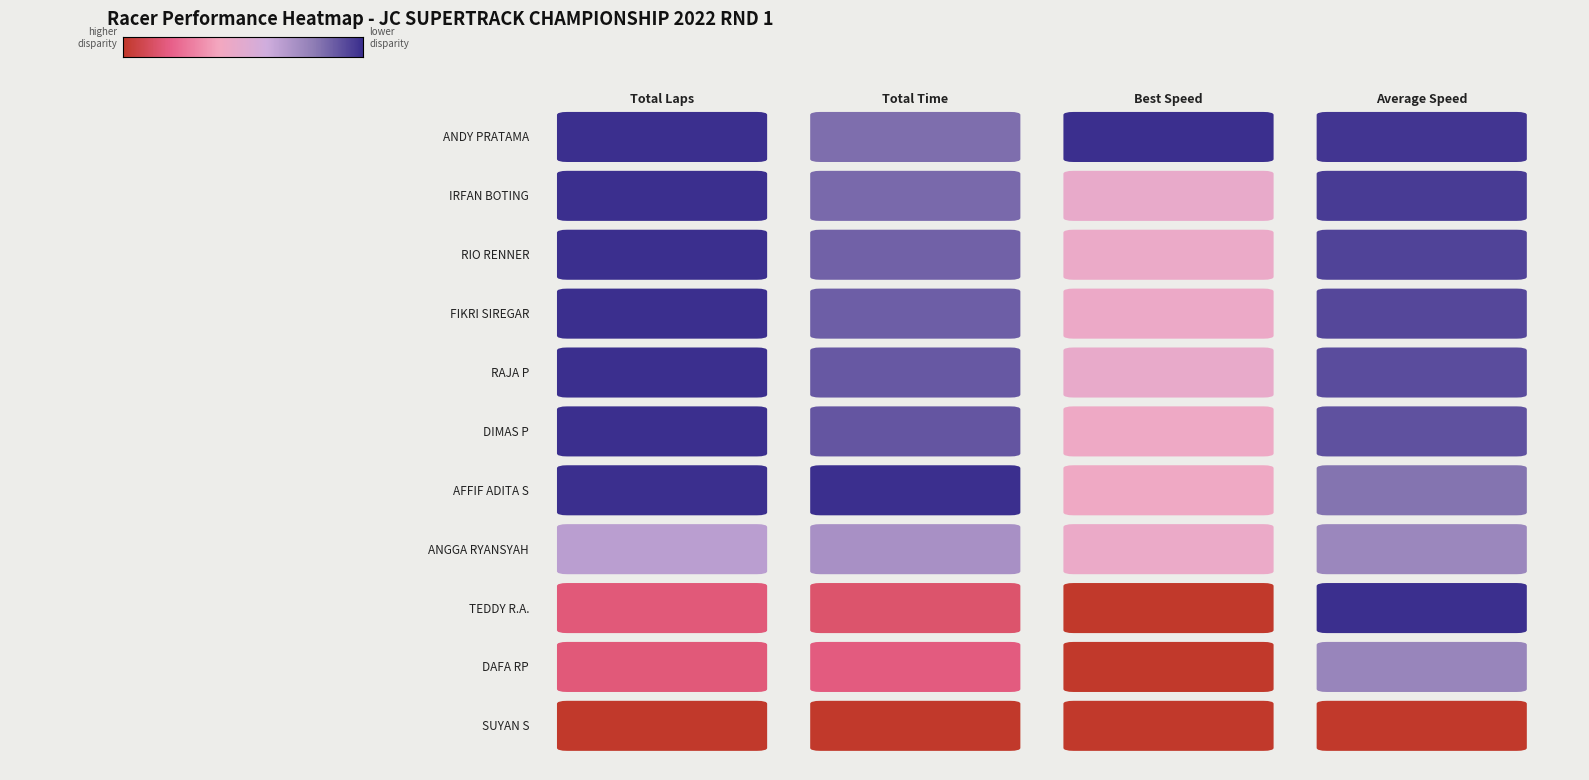

Reading left to right, transcribe all the data shown in this chart.

ANDY PRATAMA: Total Laps=6.0	Total Time=593.4	Best Speed=95.1	Average Speed=43.7
IRFAN BOTING: Total Laps=6.0	Total Time=602.2	Best Speed=44.5	Average Speed=43.0
RIO RENNER: Total Laps=6.0	Total Time=613.9	Best Speed=42.8	Average Speed=42.2
FIKRI SIREGAR: Total Laps=6.0	Total Time=621.5	Best Speed=42.6	Average Speed=41.7
RAJA P: Total Laps=6.0	Total Time=630.8	Best Speed=44.5	Average Speed=41.1
DIMAS P: Total Laps=6.0	Total Time=637.6	Best Speed=41.6	Average Speed=40.7
AFFIF ADITA S: Total Laps=6.0	Total Time=707.5	Best Speed=40.5	Average Speed=36.6
ANGGA RYANSYAH: Total Laps=4.0	Total Time=510.8	Best Speed=43.0	Average Speed=33.8
TEDDY R.A.: Total Laps=1.0	Total Time=97.0	Best Speed=0.0	Average Speed=44.5
DAFA RP: Total Laps=1.0	Total Time=126.5	Best Speed=0.0	Average Speed=34.2
SUYAN S: Total Laps=0.0	Total Time=0.0	Best Speed=0.0	Average Speed=0.0